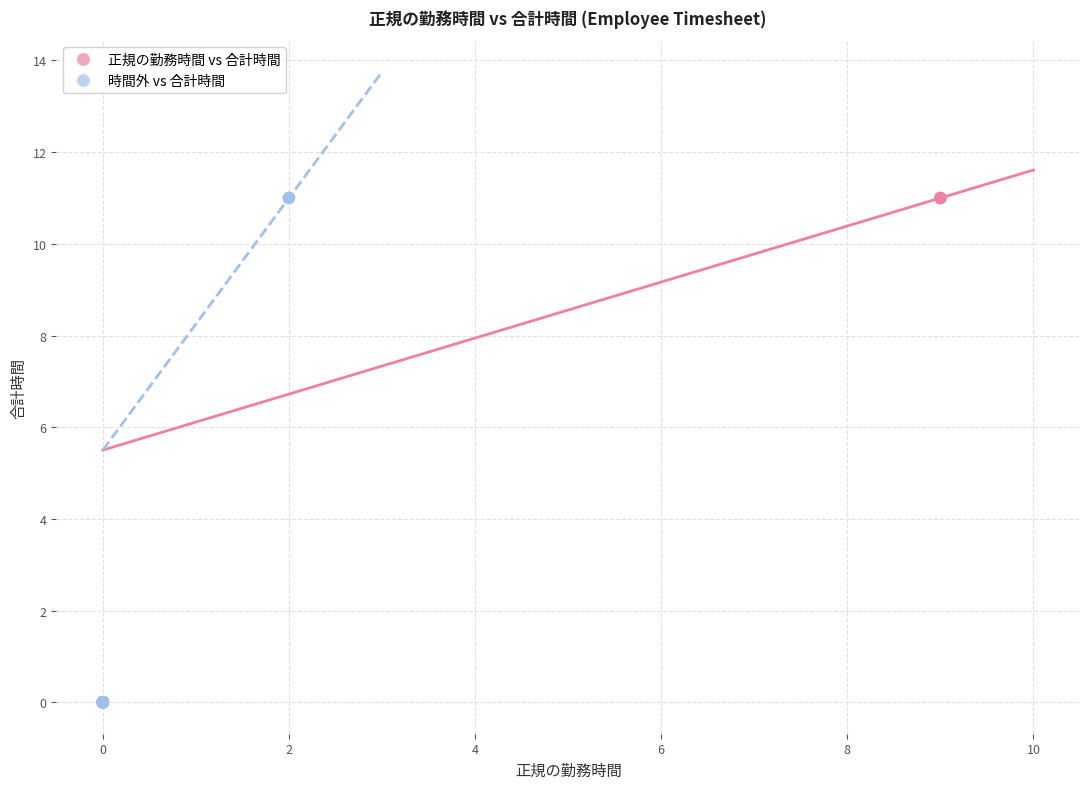

What are all the series names shown in the legend?

正規の勤務時間 vs 合計時間, 時間外 vs 合計時間